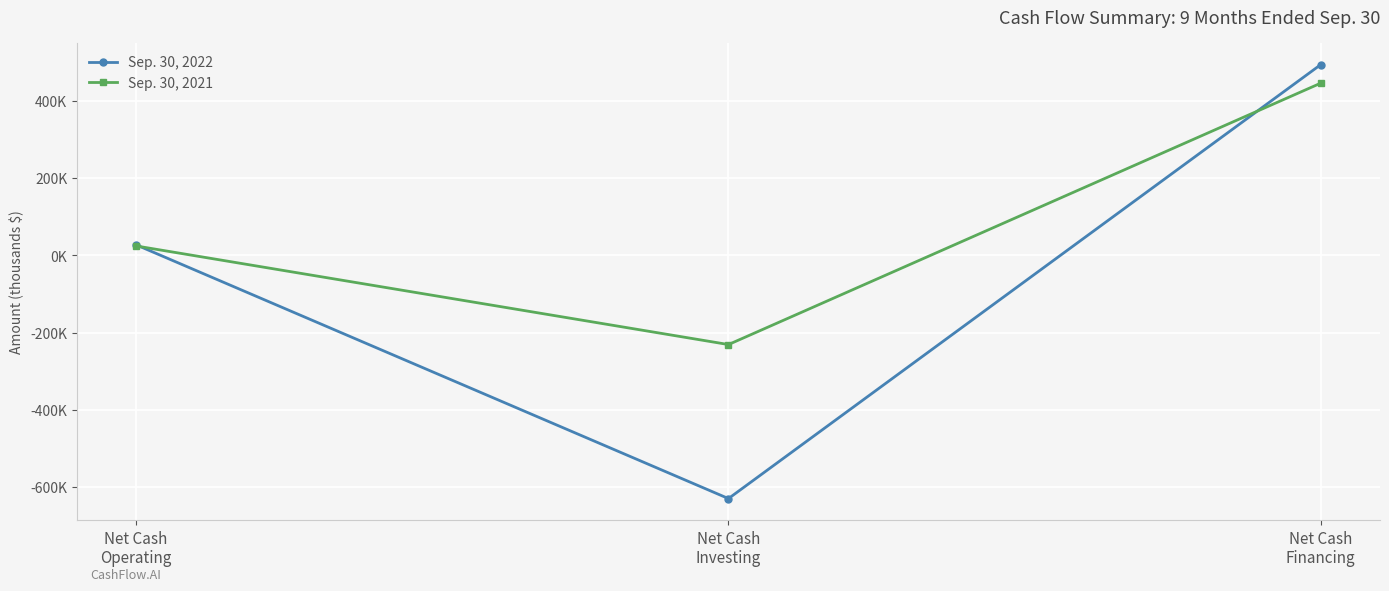

What are all the series names shown in the legend?

Sep. 30, 2022, Sep. 30, 2021